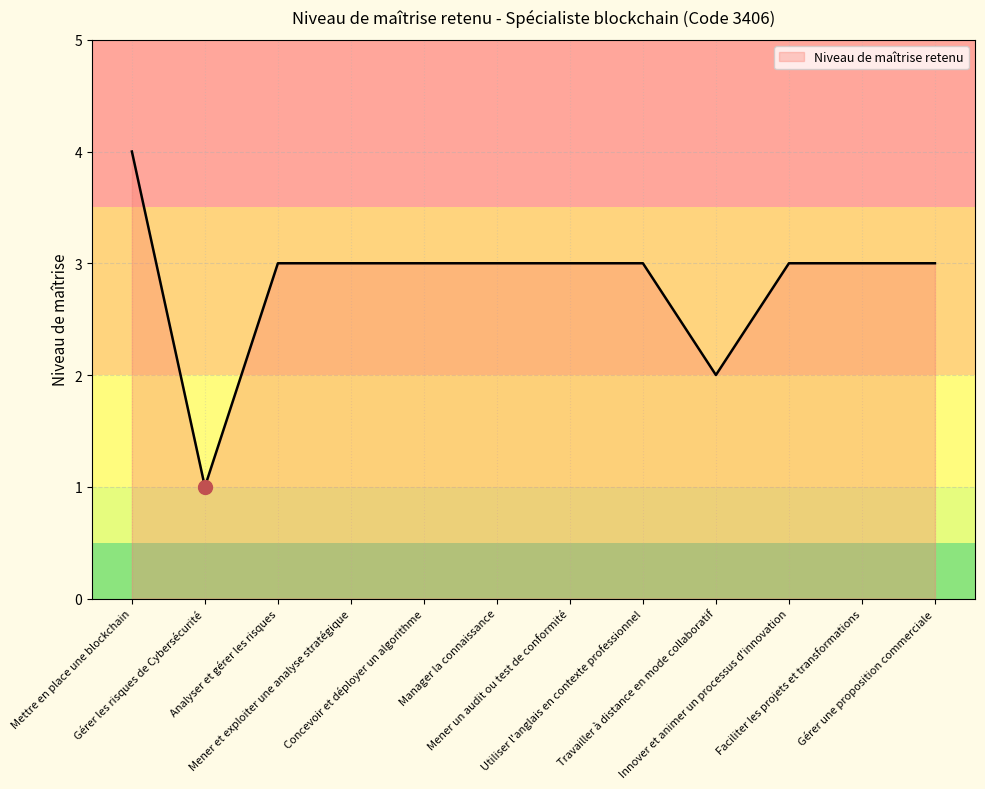

How many series are shown in this chart?

1